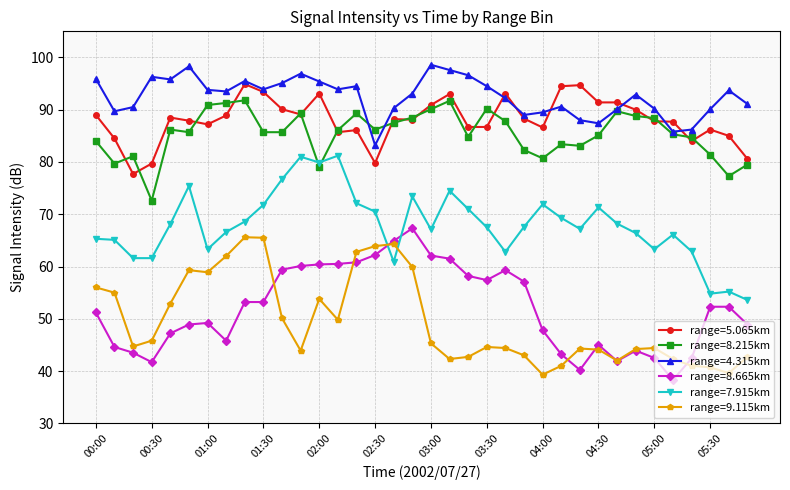

What is the greatest value displayed?

98.6